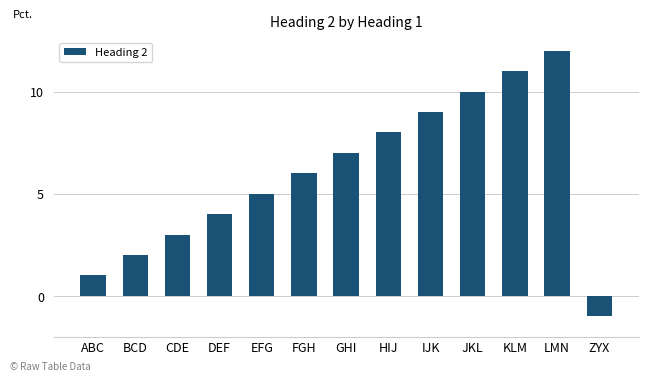

Where is the data nearest to the value 5?

EFG